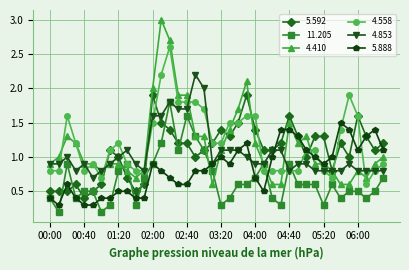

What is the value of the 5.888 point at the 1st from the left?

0.4